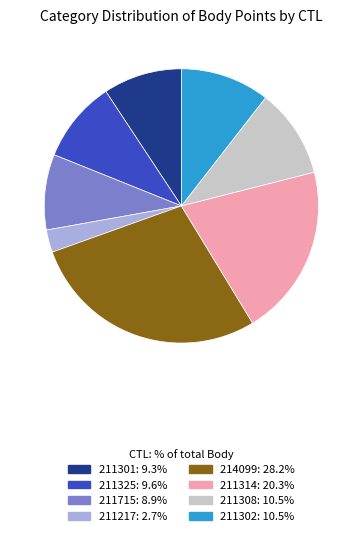

Do 211217: 2.7% and 211308: 10.5% together represent more than half of the pie?

No